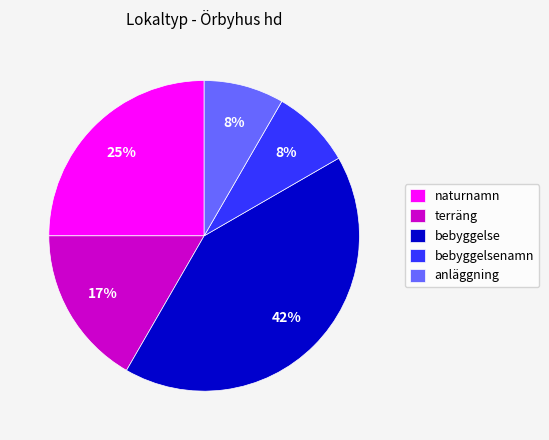

How many segments does this pie chart have?

5